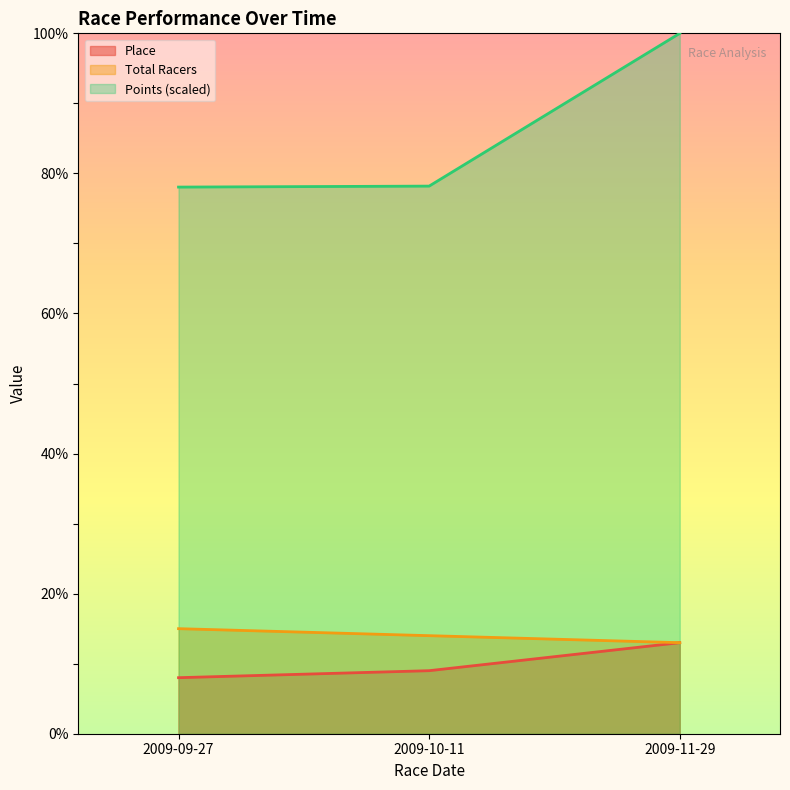

What is the average value of the Points series?

85.4